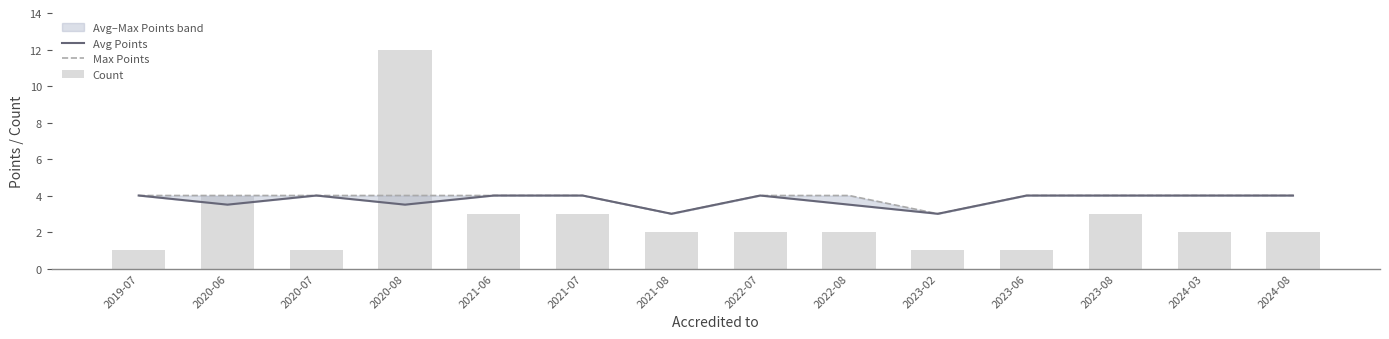

What is the total value across all series at 2022-07?

10.0